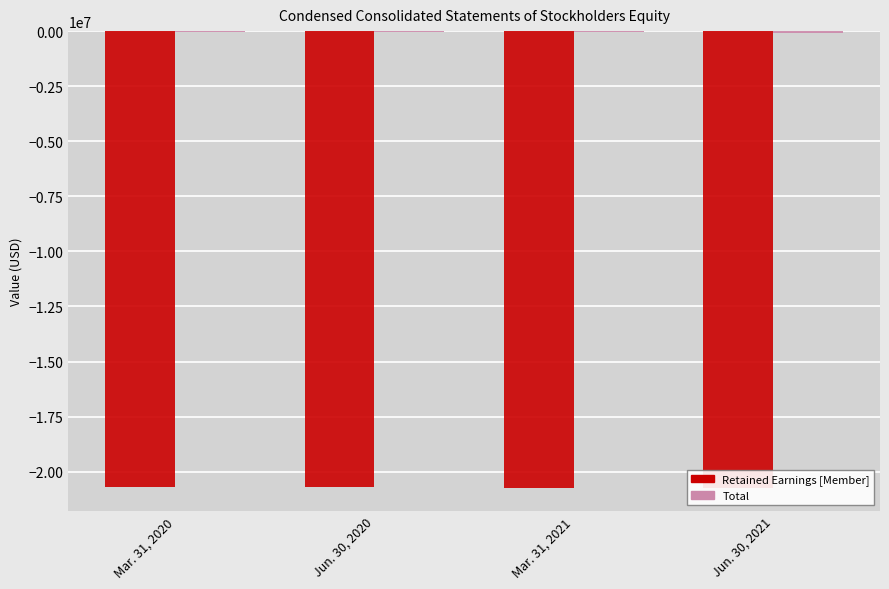

Rank the categories by Retained Earnings [Member] value from highest to lowest.

Mar. 31, 2020, Jun. 30, 2020, Mar. 31, 2021, Jun. 30, 2021